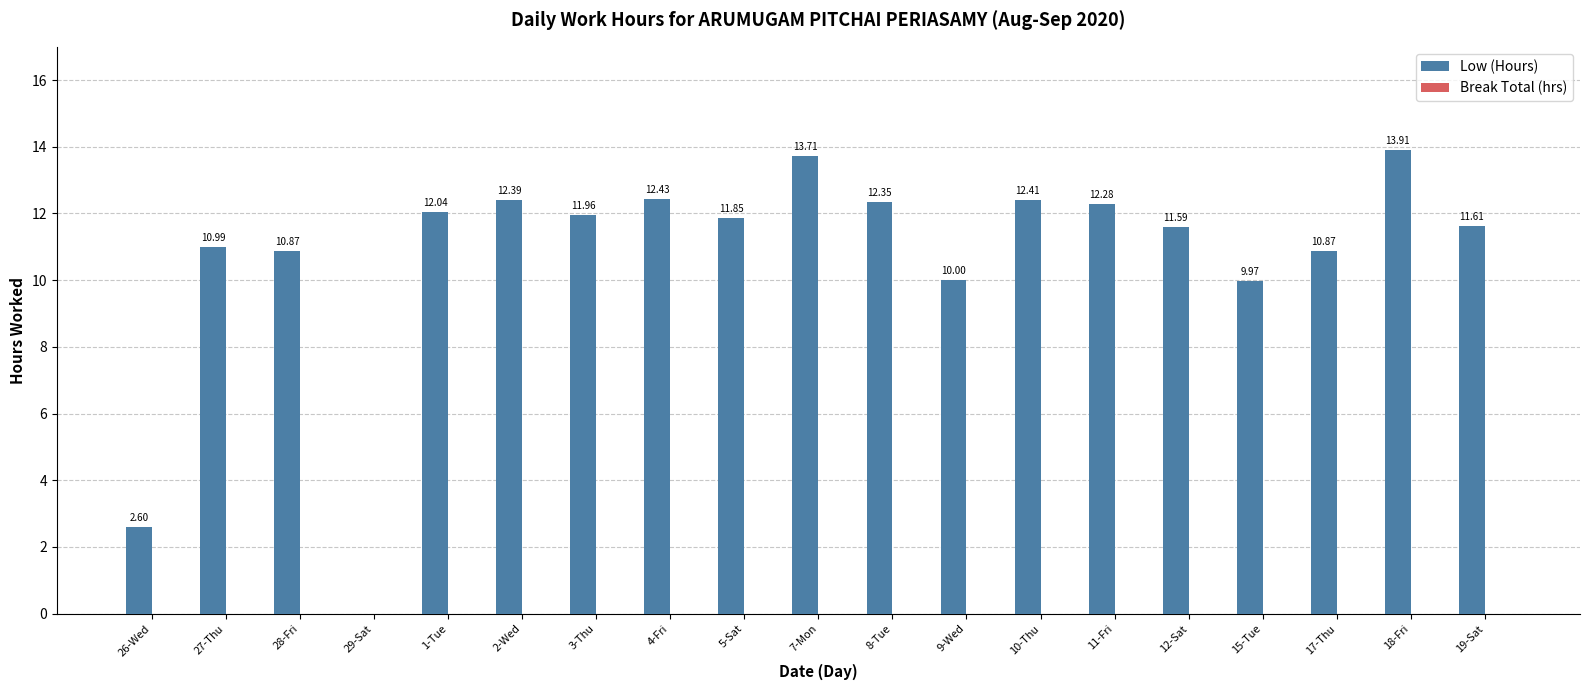

What is the sum of all values?

203.8